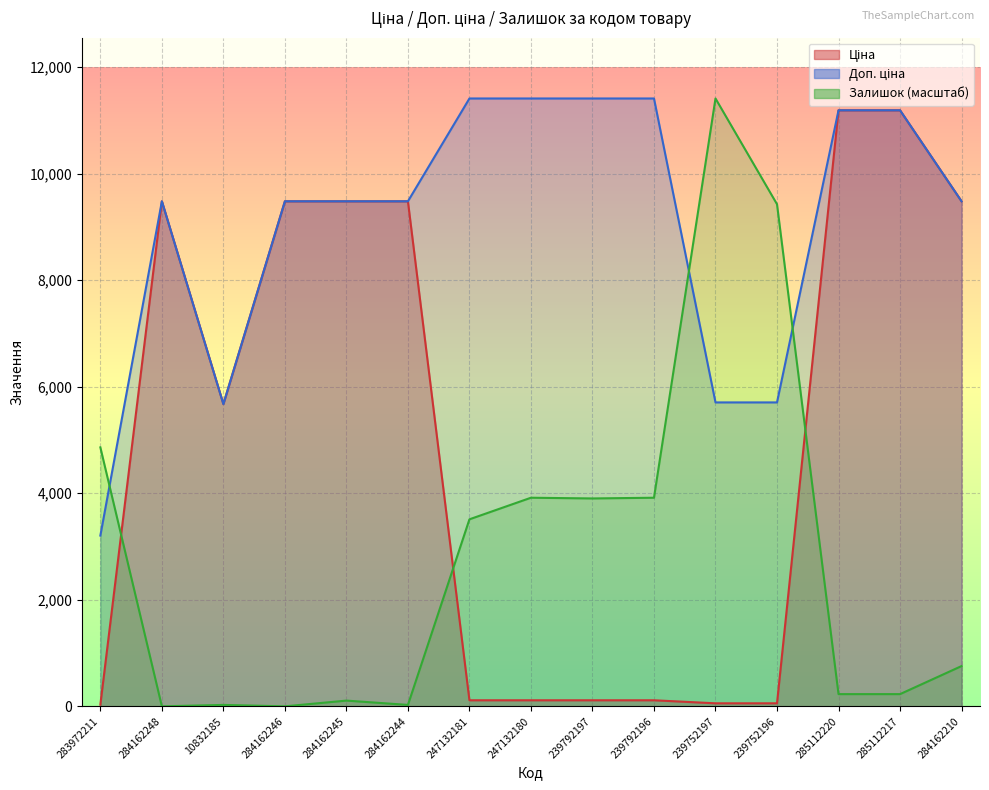

Read the Ціна value at 285112220.

11188.2